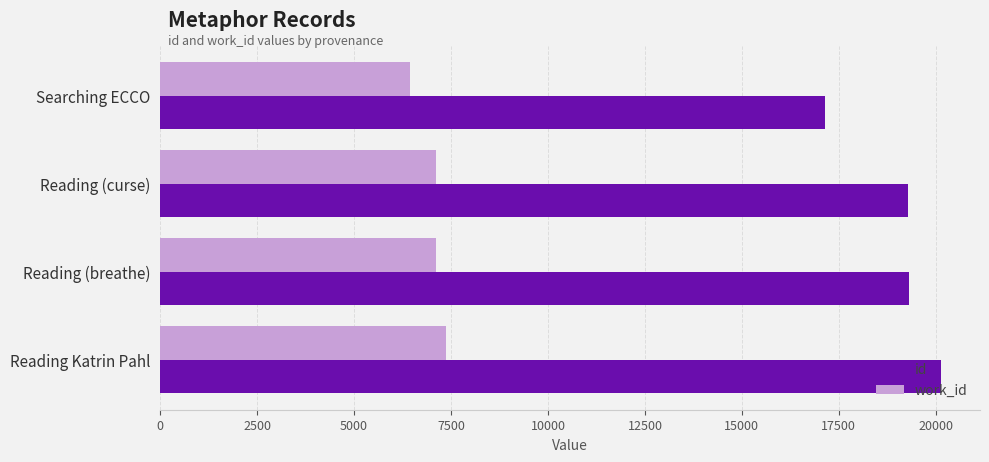

Rank the series at Searching ECCO from highest to lowest value.

id, work_id